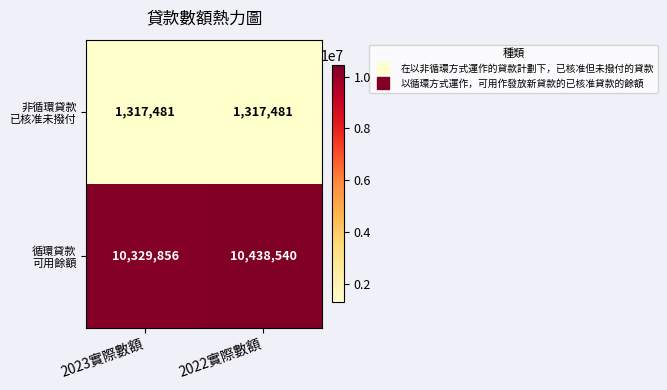

What is the spread (max minus min) of values at 2022實際數額?

9121059